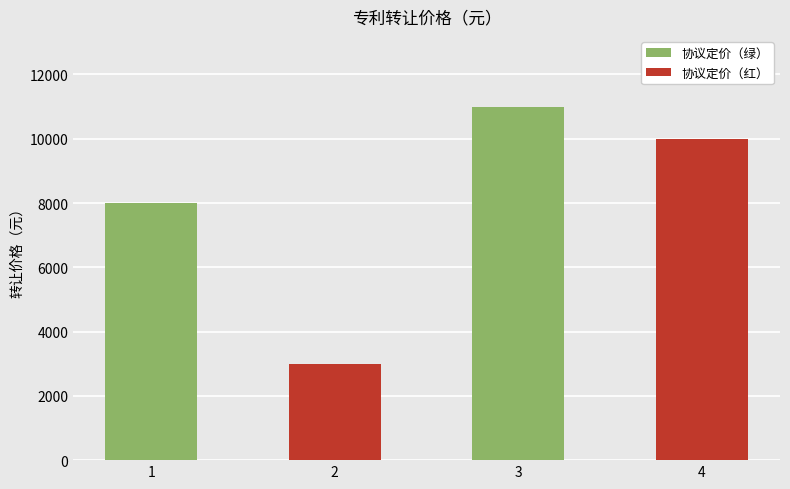

Which category has the highest value across all series?

3